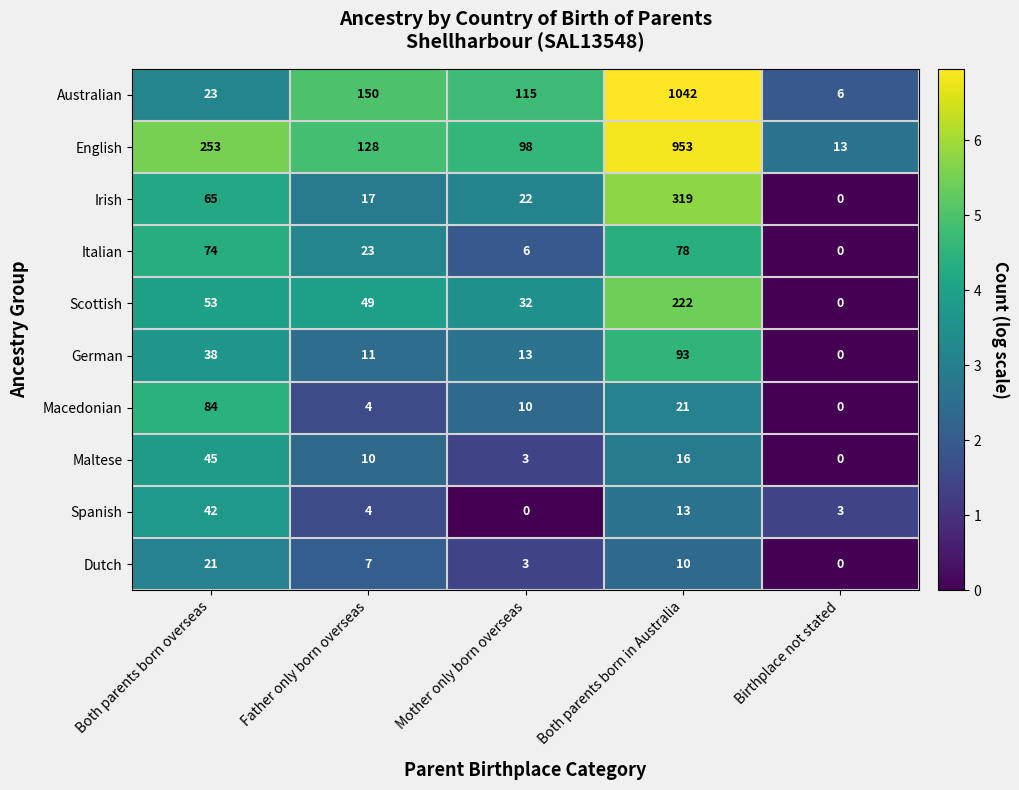

True or false: Australian has a value of 36 at Father only born overseas.

False